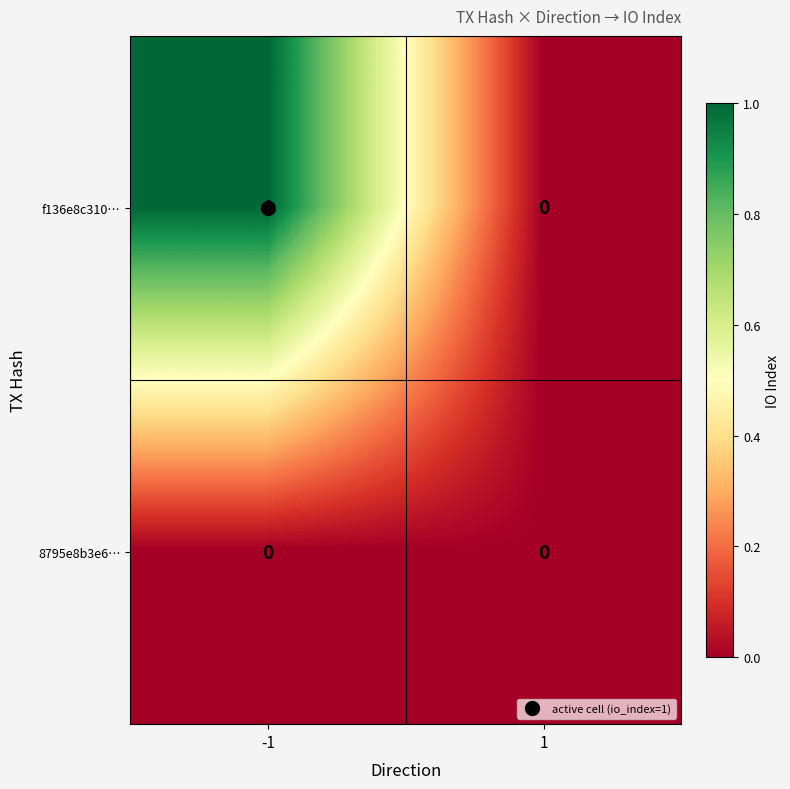

What is the spread (max minus min) of values at -1?

1